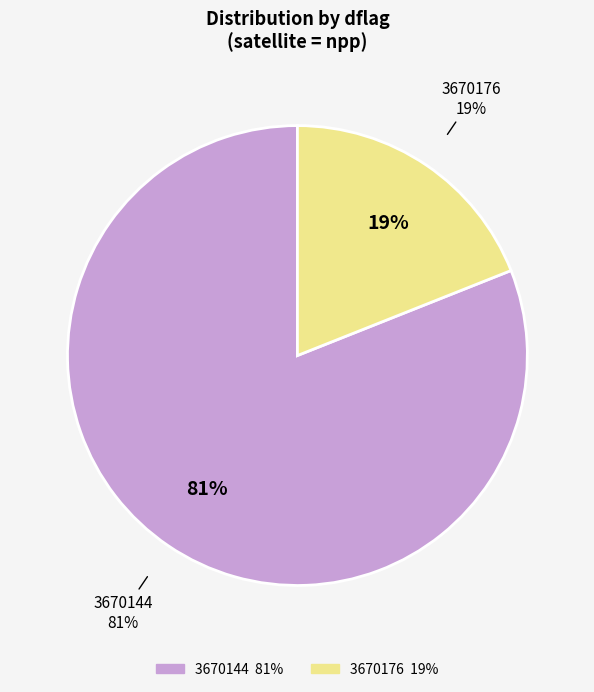

Count the number of slices in the pie.

2